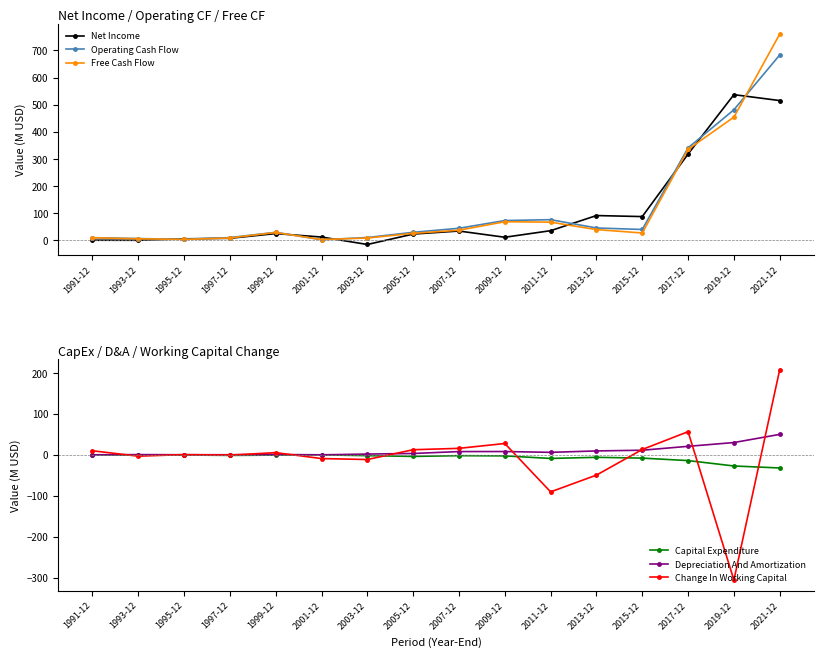

What is the value of the Change In Working Capital point at the 1st from the left?

10.0